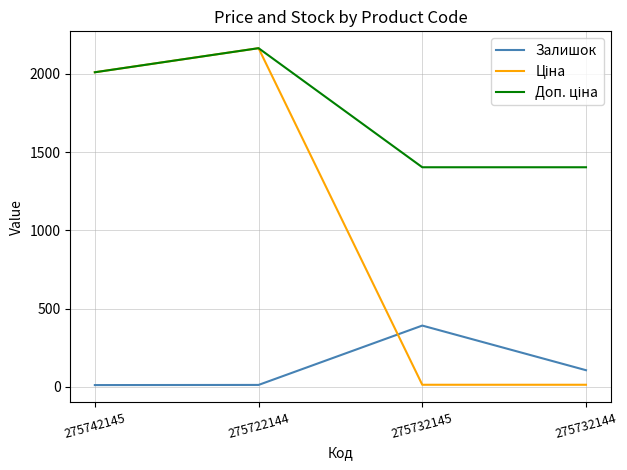

At which category is the sum across all series the highest?

275722144